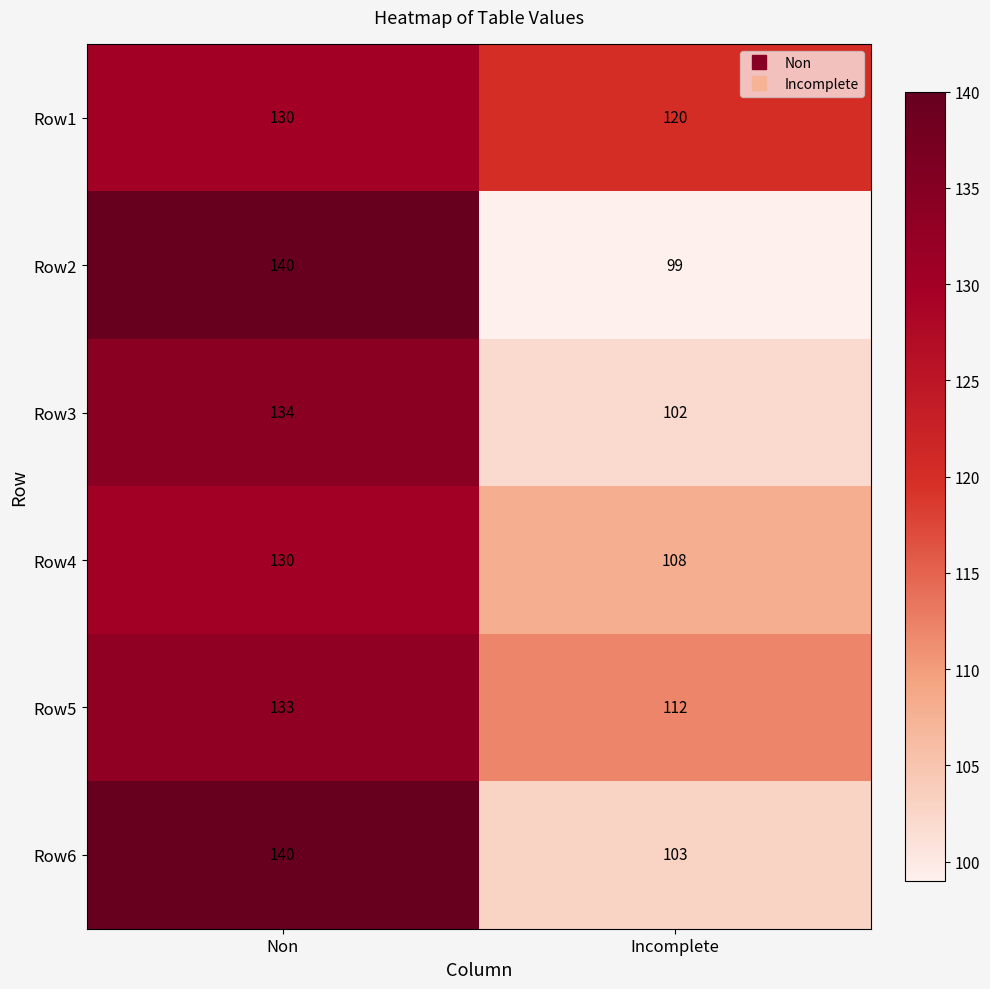

What is the sum of all Row4 values?

238